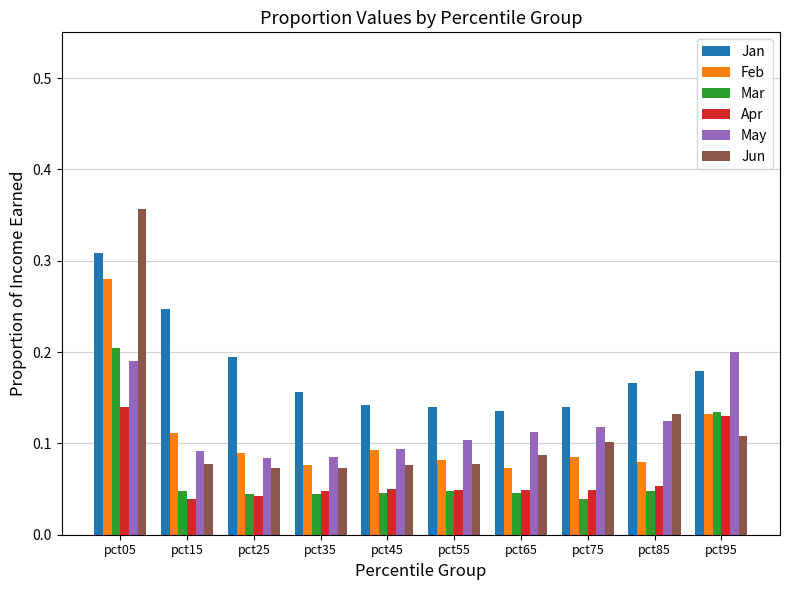

Does the chart contain stacked bars?

No